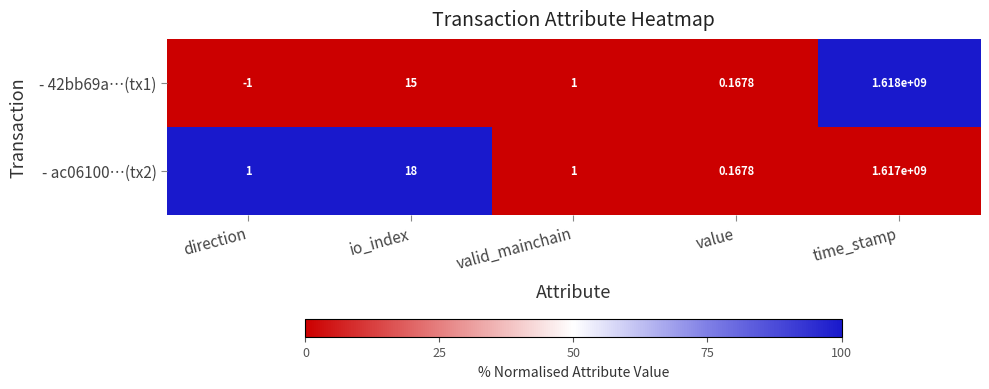

Which series has the largest total across all categories?

- 42bb69a…(tx1)